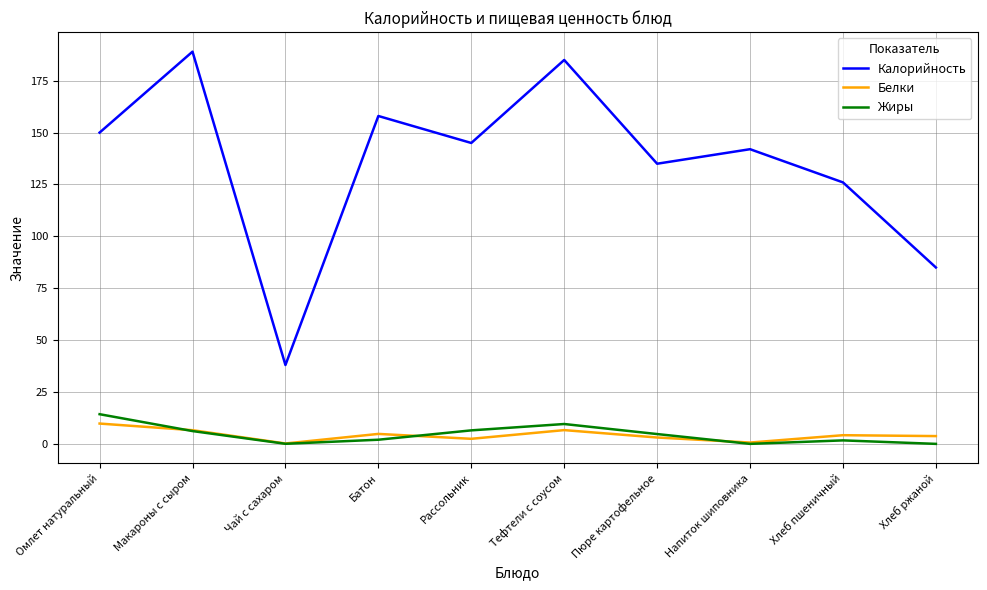

Read the Калорийность value at Чай с сахаром.

38.0